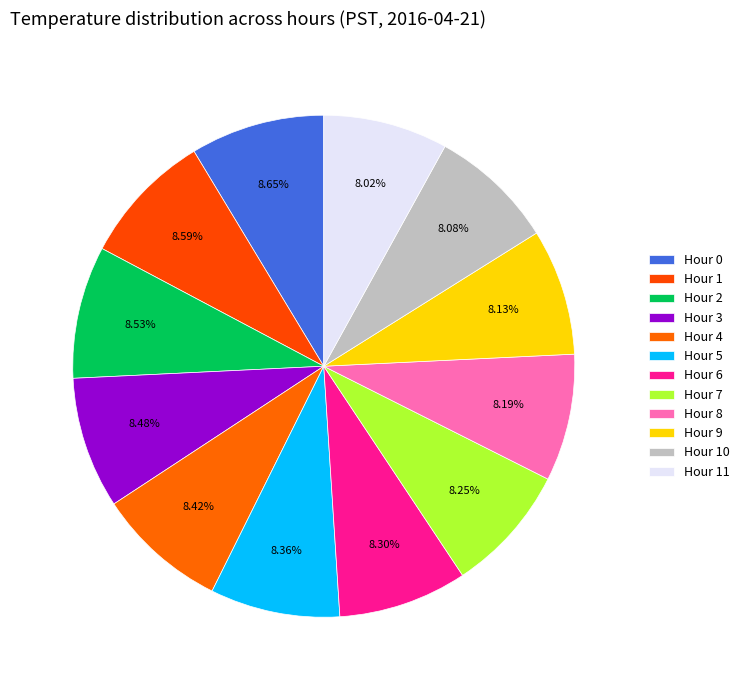

To the nearest percent, what is the combined percentage of Hour 1 and Hour 9?

17%